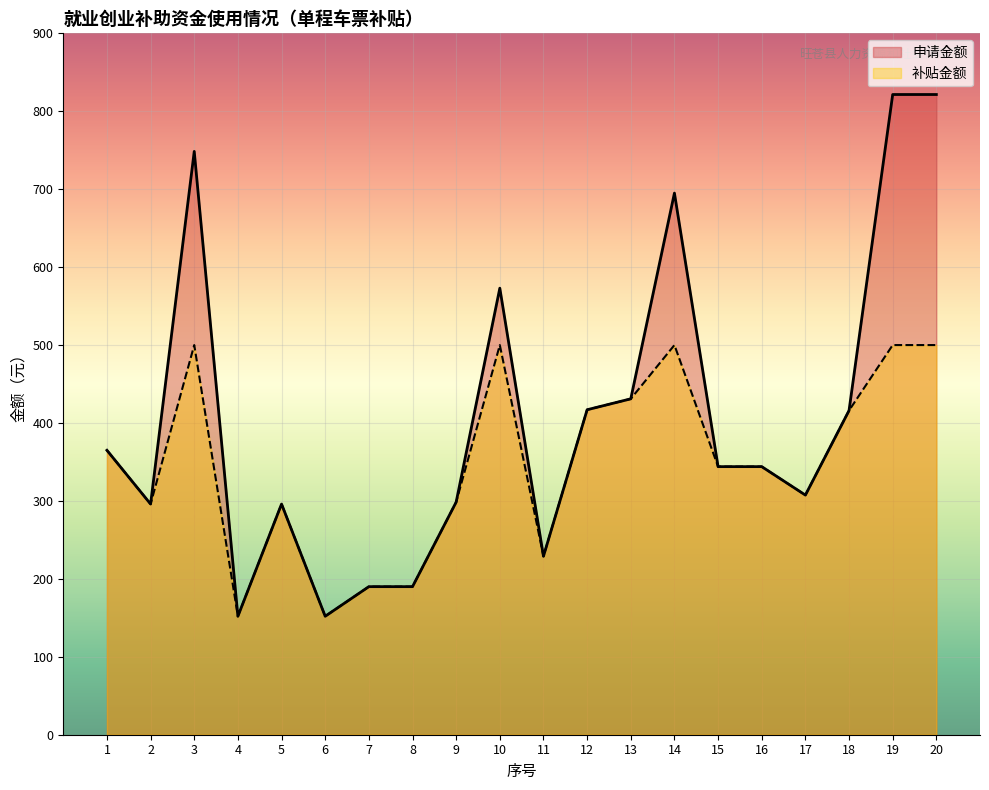

What is the sum of the 申请金额 values at 4 and 8?

342.0